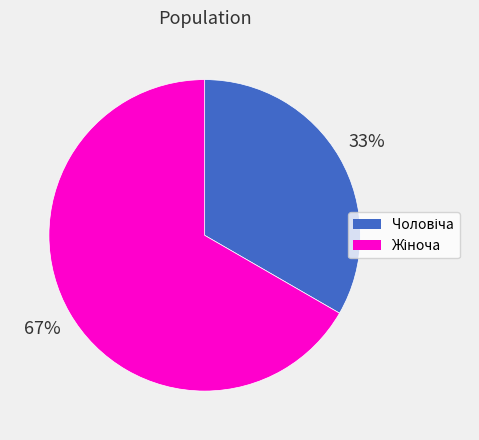

Is there any slice that represents more than half of the pie?

Yes